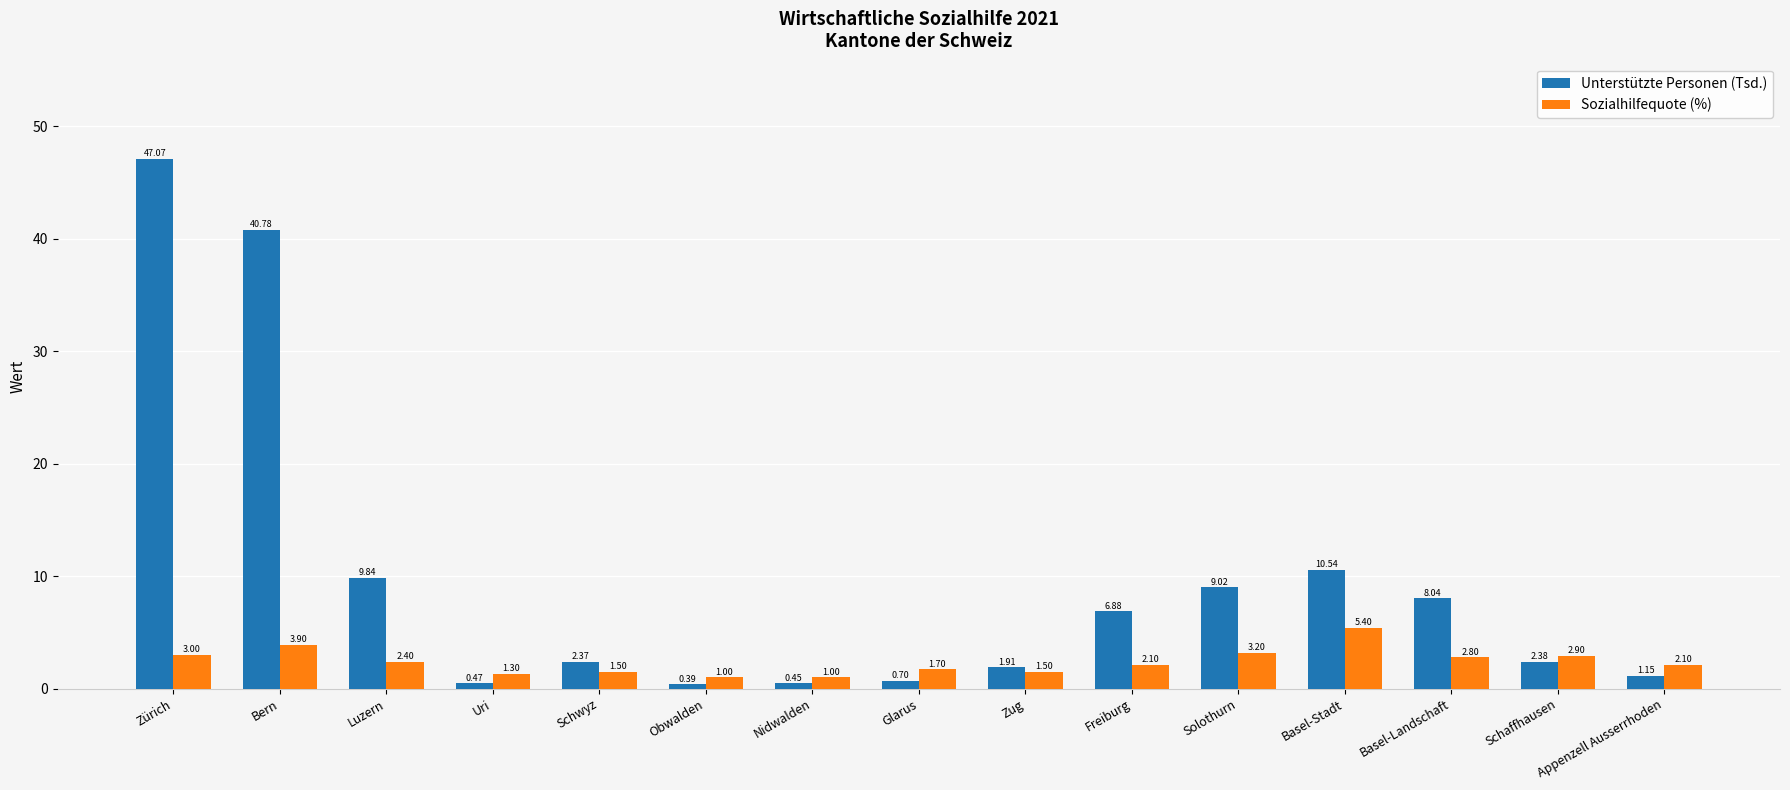

What is the difference between the maximum and minimum values in the Sozialhilfequote (%) series?

4.4